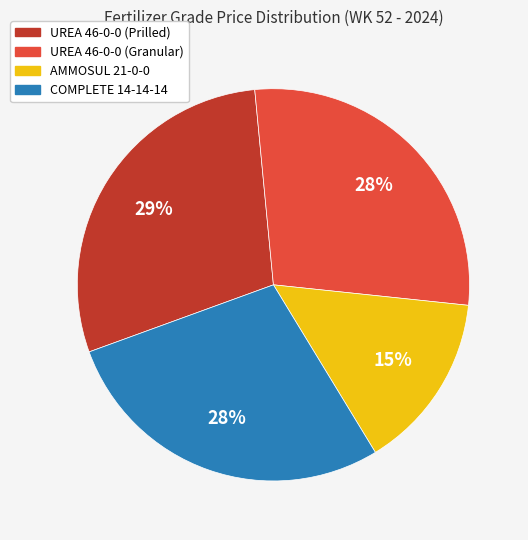

Is the sum of COMPLETE 14-14-14 and UREA 46-0-0 (Prilled) greater than half?

Yes